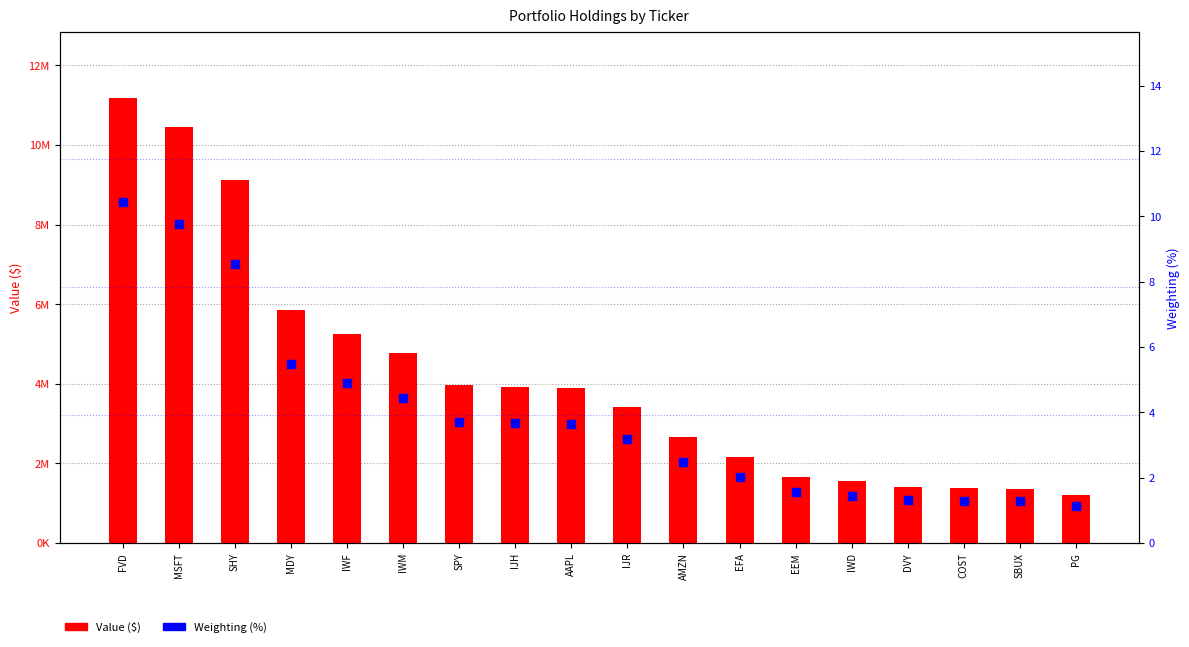

Which series contains the highest Y value?

Value ($)